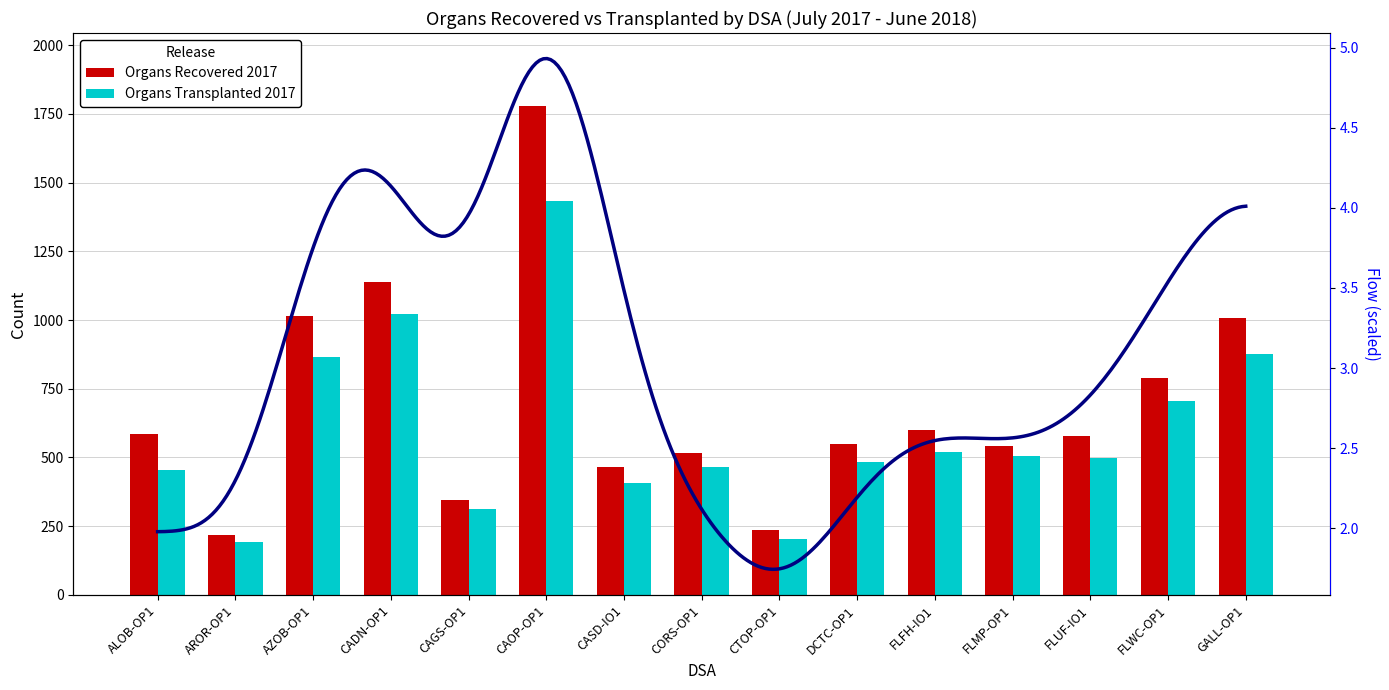

What position from the right is GALL-OP1?

1